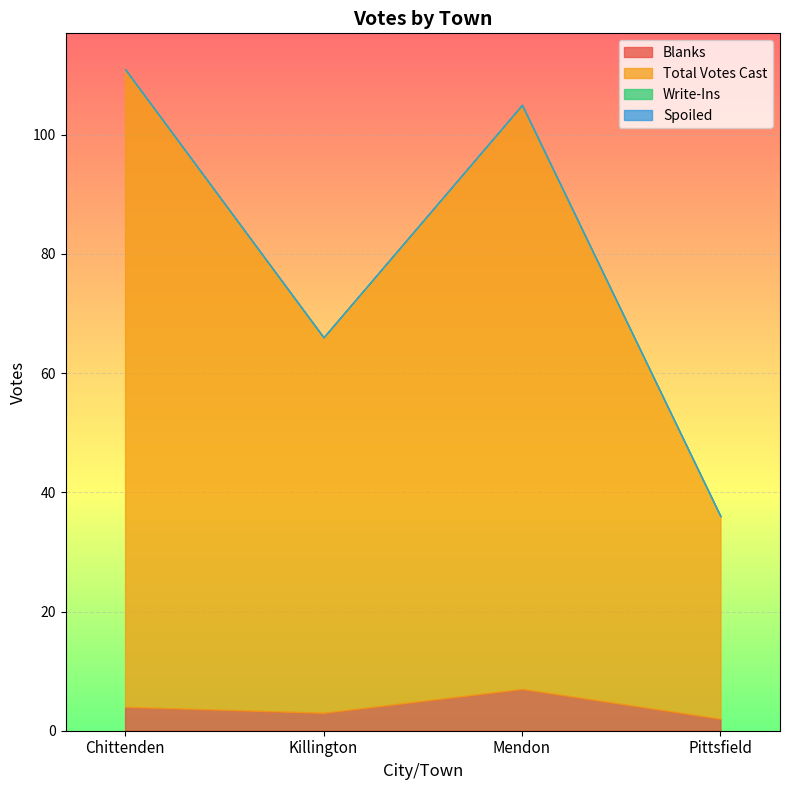

At which category does Total Votes Cast reach its first local peak?

Mendon